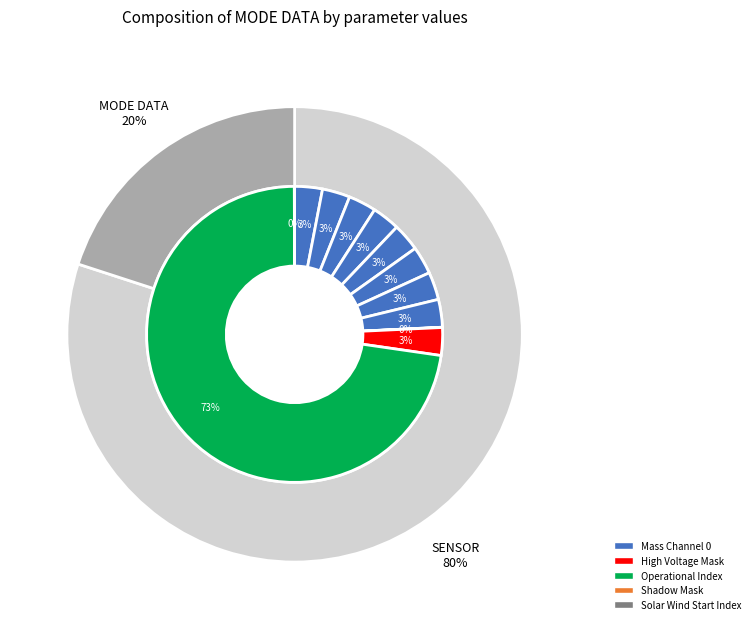

Count the number of slices in the pie.

8